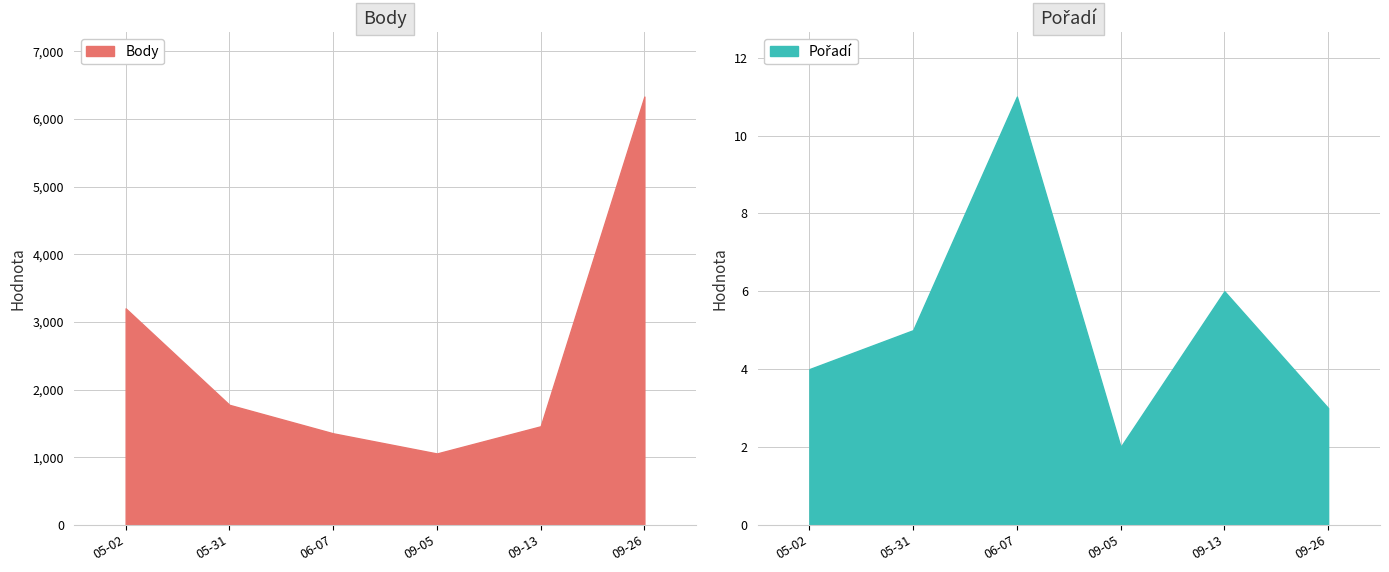

What is the highest value of the Body series?

6331